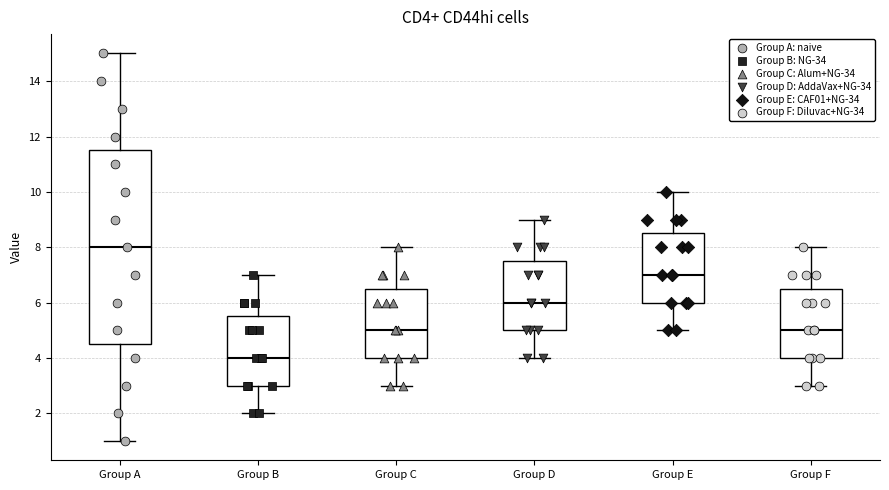

Reading left to right, transcribe this box plot: for each box, give where its median line is, the range the box spans, and where its two whiskers end, as read against the y-axis. The values are not printed on the chart, so give them approximately, as read against the axis.

Group A: median 8.0, box 4.6 to 11.6, whiskers 1.0 to 15.0
Group B: median 4.0, box 3.0 to 5.6, whiskers 2.0 to 7.0
Group C: median 5.0, box 4.0 to 6.6, whiskers 3.0 to 8.0
Group D: median 6.0, box 5.0 to 7.6, whiskers 4.0 to 9.0
Group E: median 7.0, box 6.0 to 8.6, whiskers 5.0 to 10.0
Group F: median 5.0, box 4.0 to 6.6, whiskers 3.0 to 8.0